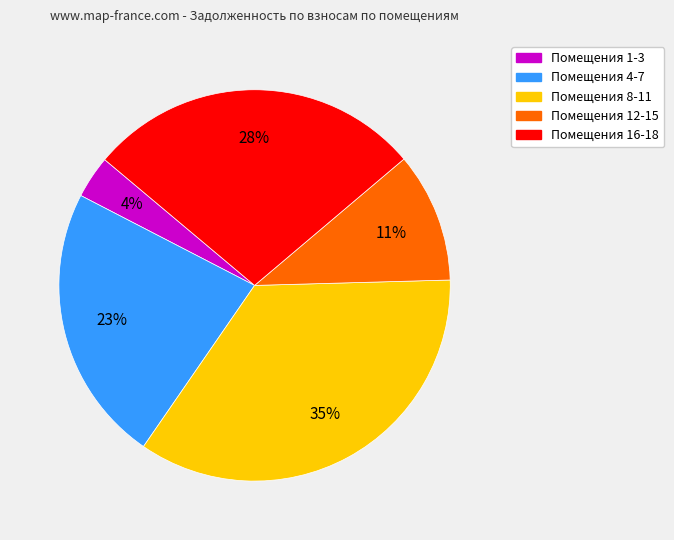

Is there any slice that represents more than half of the pie?

No